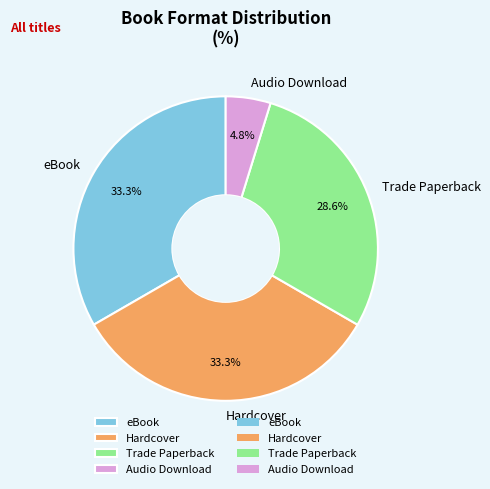

Is the sum of eBook and Audio Download greater than half?

No